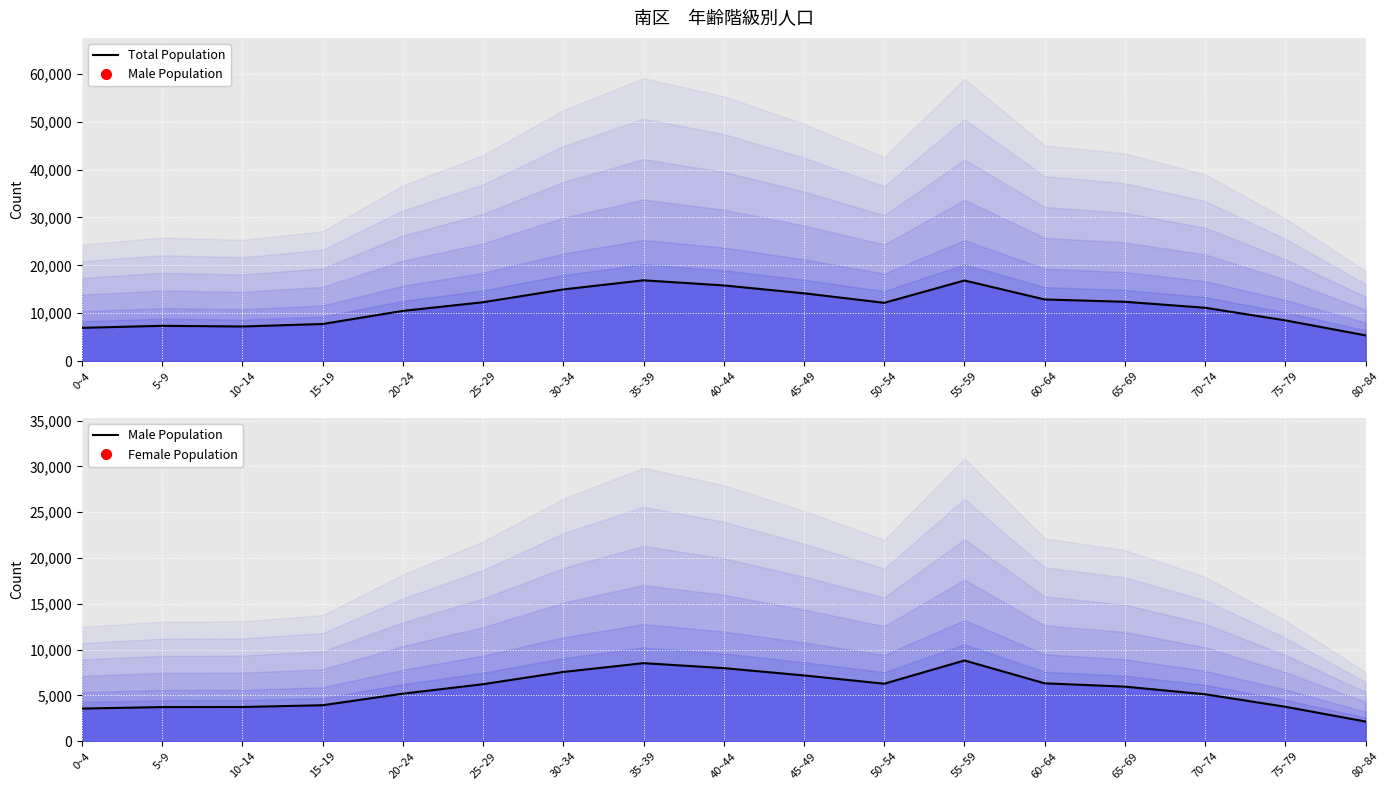

True or false: Total (line) and Male (line) cross at least once.

False